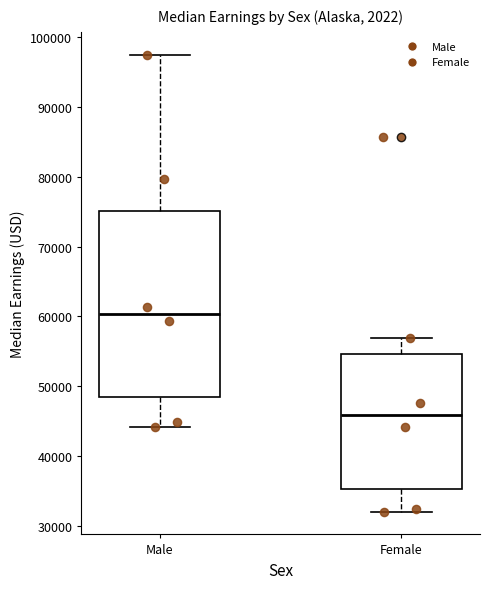

Where is the upper edge of the box for Female on the y-axis? The values are not printed on the chart, so give them approximately, as read against the axis.

55000